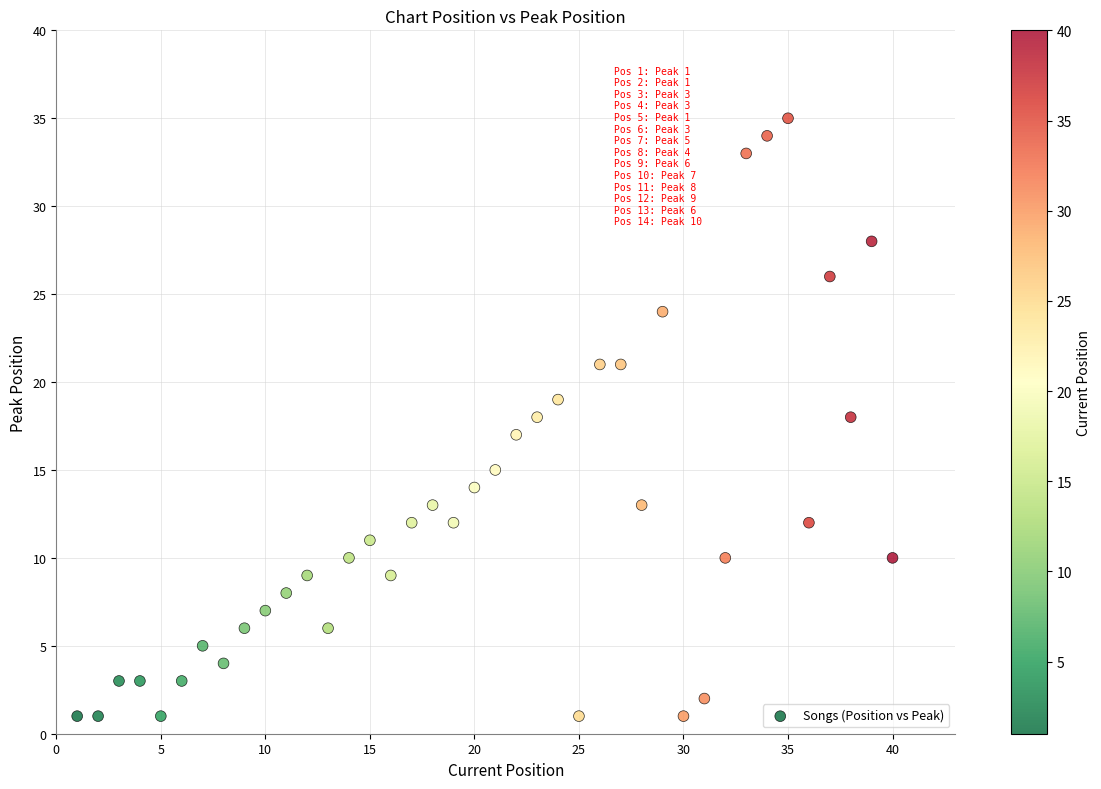

What is the range of Y values (max minus min)?

34